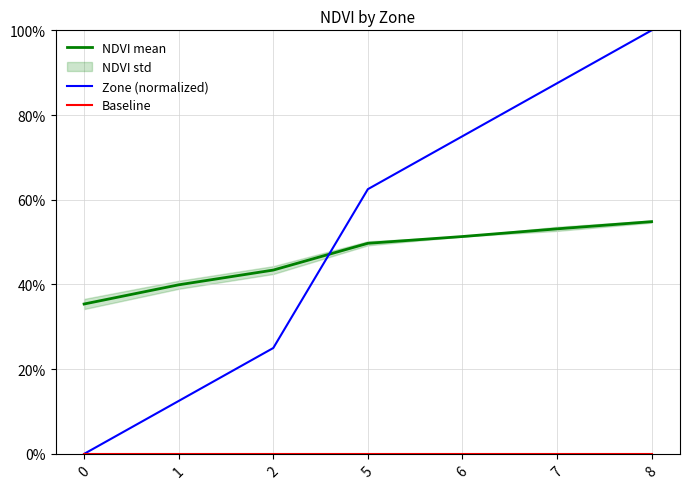

At which category is the sum across all series the highest?

8